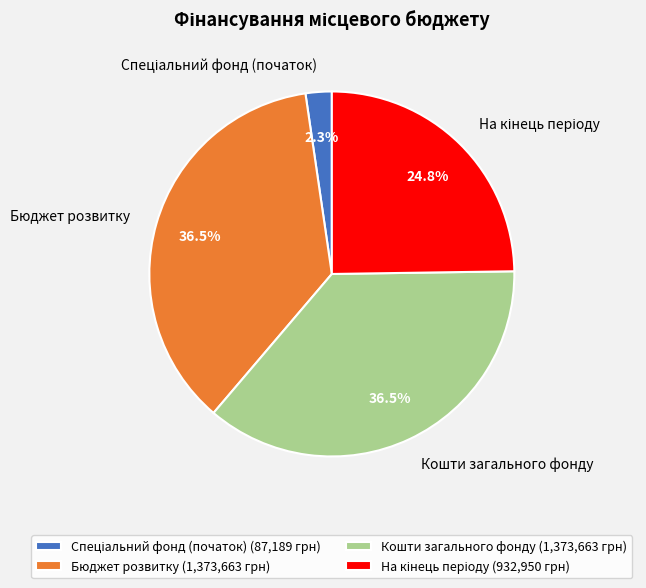

To the nearest percent, what is the difference between the largest and smallest slice percentages?

34%